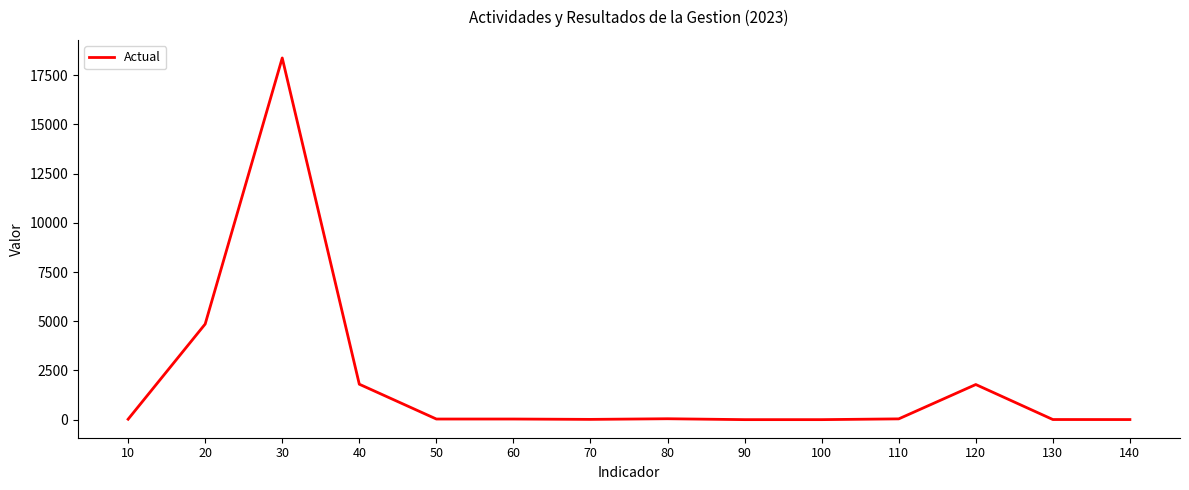

What is the greatest value displayed?

18376